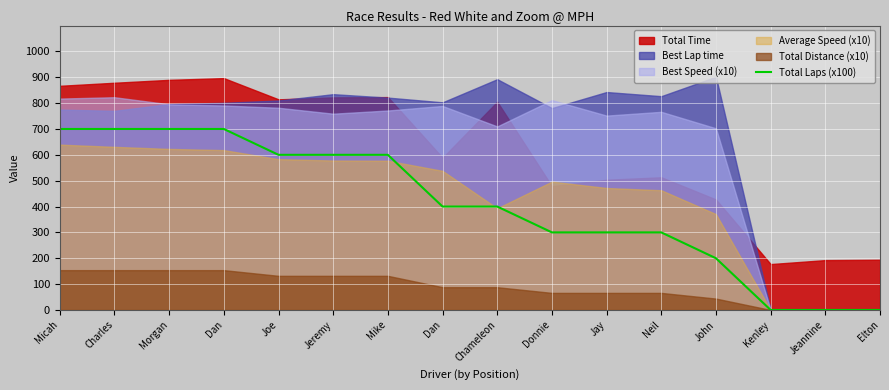

Between Kenley and Jeremy, which is larger?

Jeremy